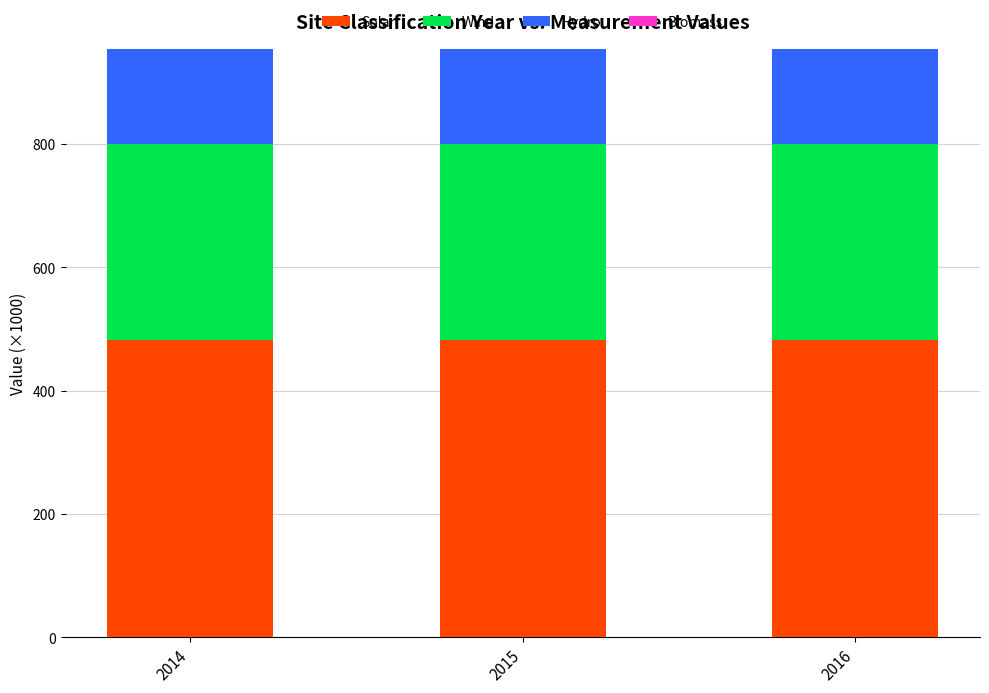

Is it true that Solar equals 481.7 at 2015?

True